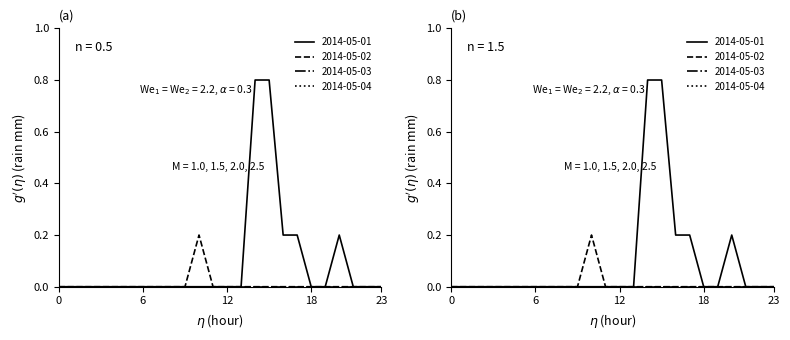

Which series changed the most between 13:00 and 18:00?

2014-05-01